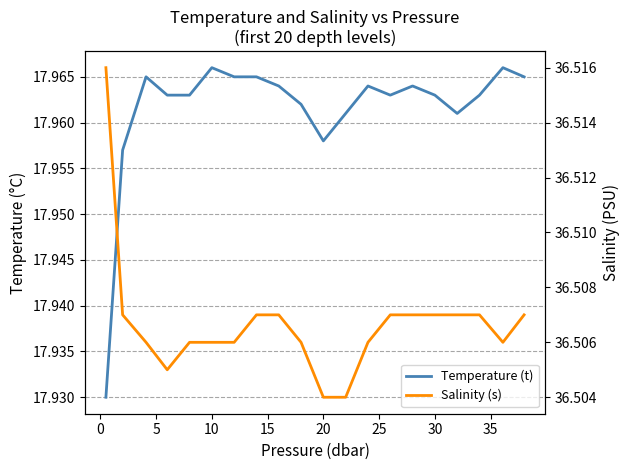

Count the number of data series in this chart.

2